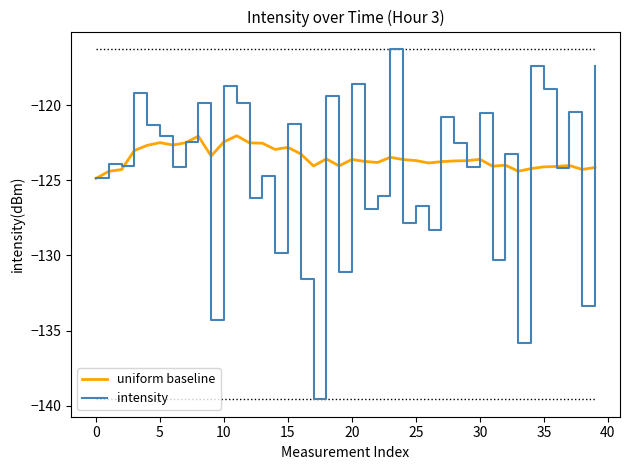

What are all the series names shown in the legend?

uniform baseline, intensity